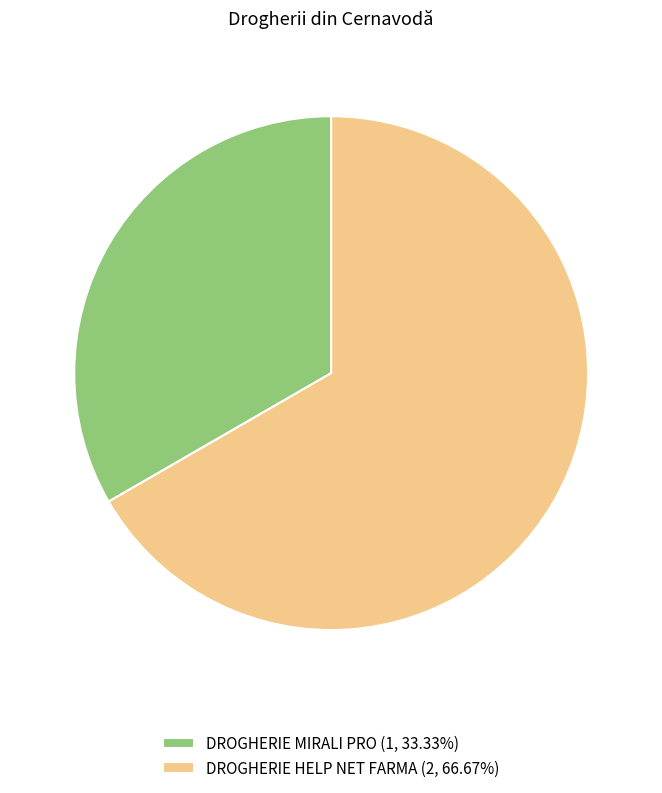

Do DROGHERIE MIRALI PRO (1, 33.33%) and DROGHERIE HELP NET FARMA (2, 66.67%) together represent more than half of the pie?

Yes